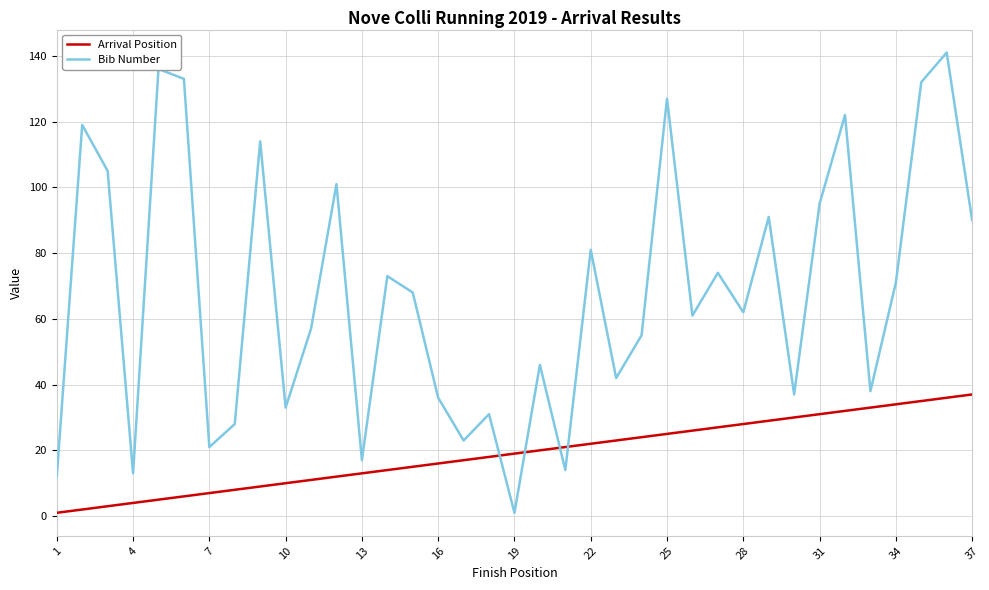

What is the maximum value shown in the chart?

141